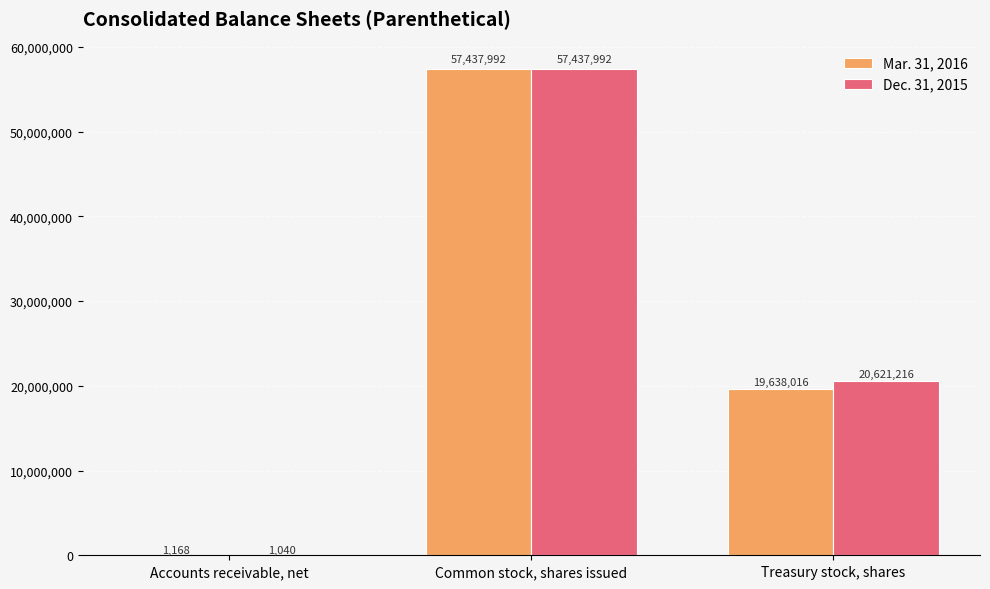

What is the average value of the Dec. 31, 2015 series?

26020083